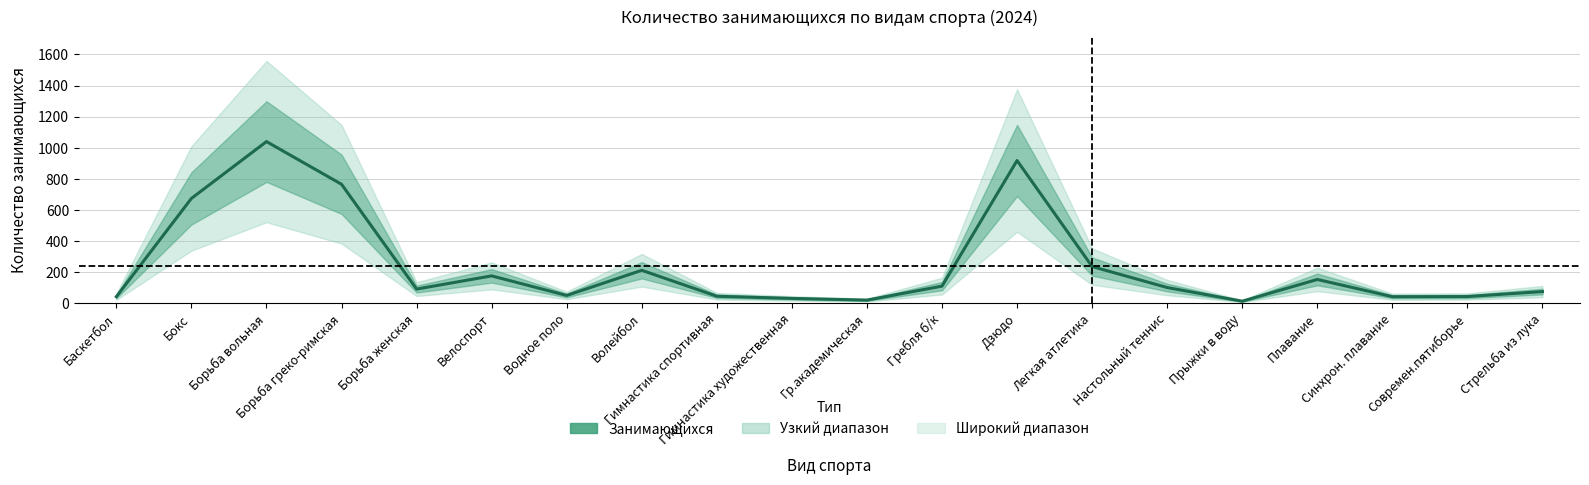

What is the greatest value displayed?

1039